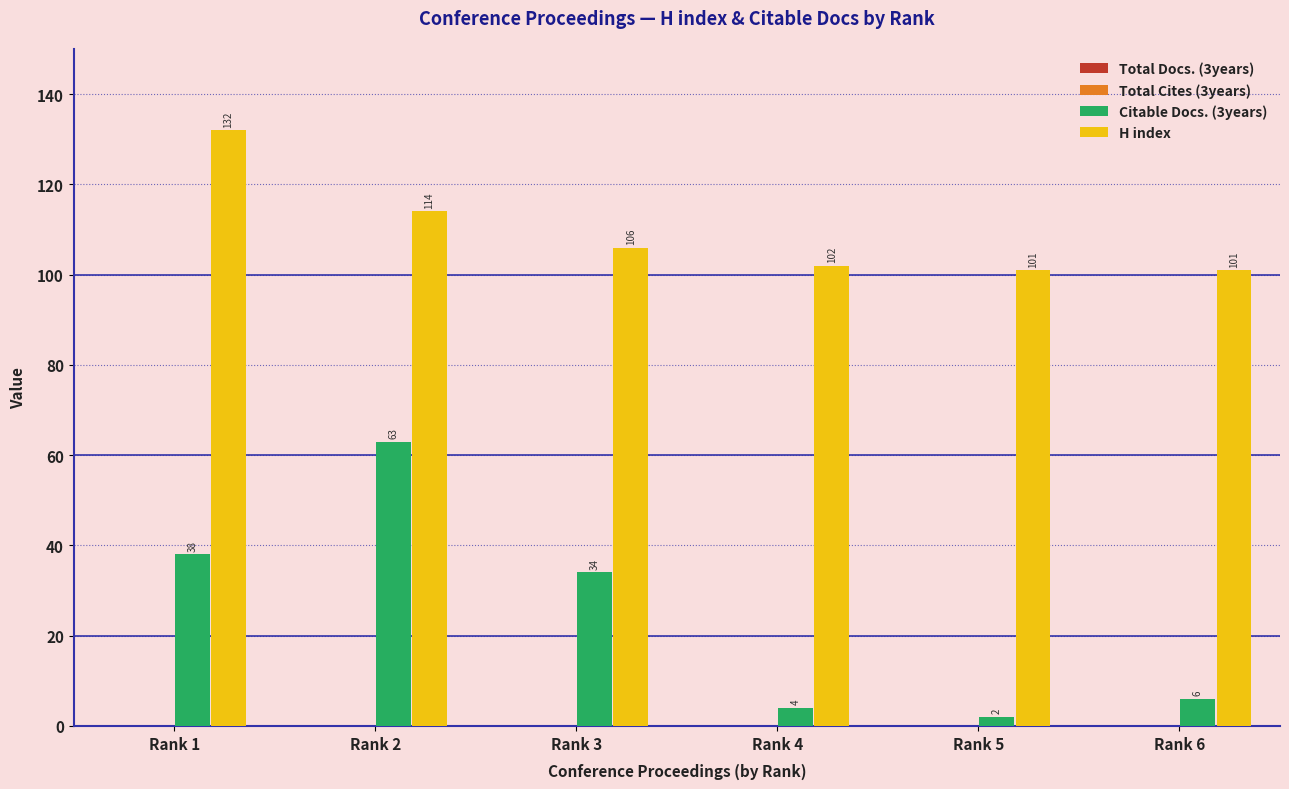

At how many categories does at least one series exceed 4?

6